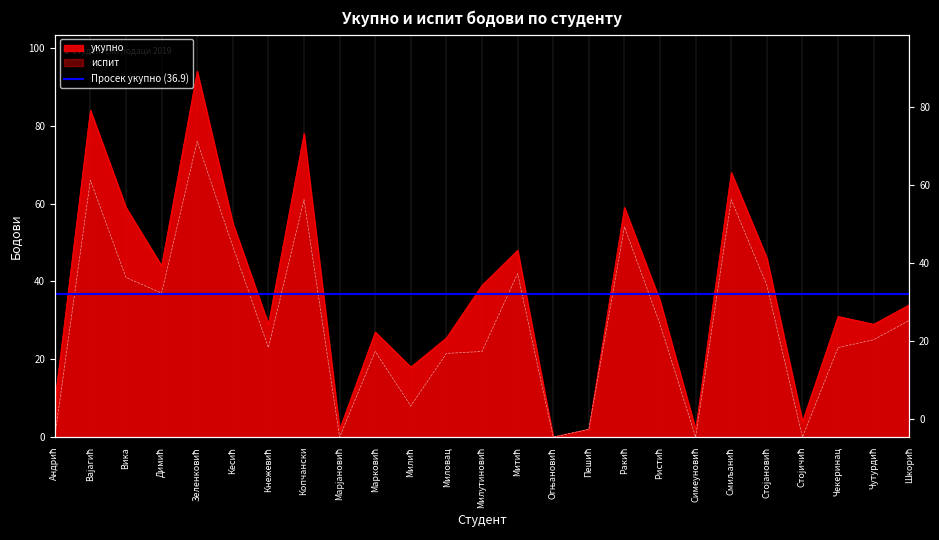

How many positive values does the испит series have?

20